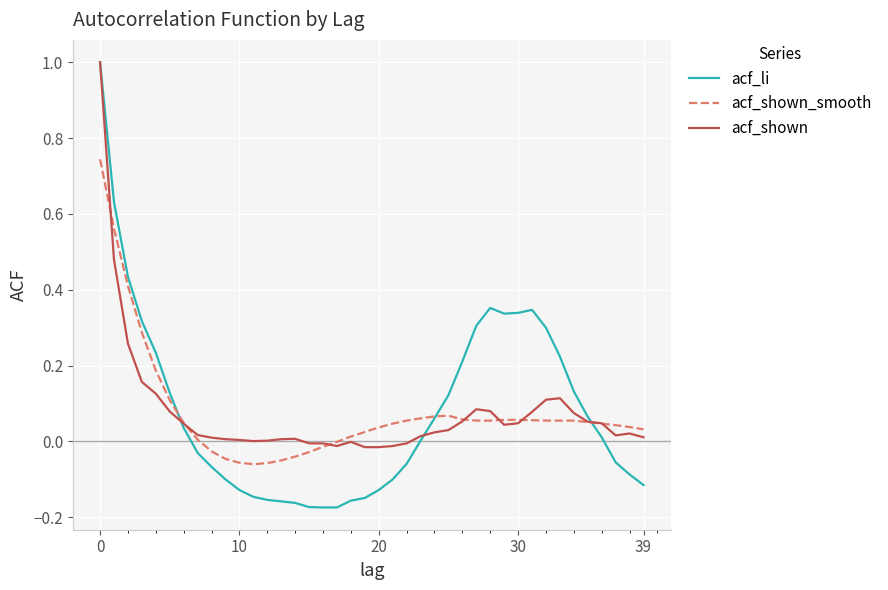

What is the maximum value for acf_li?

1.0